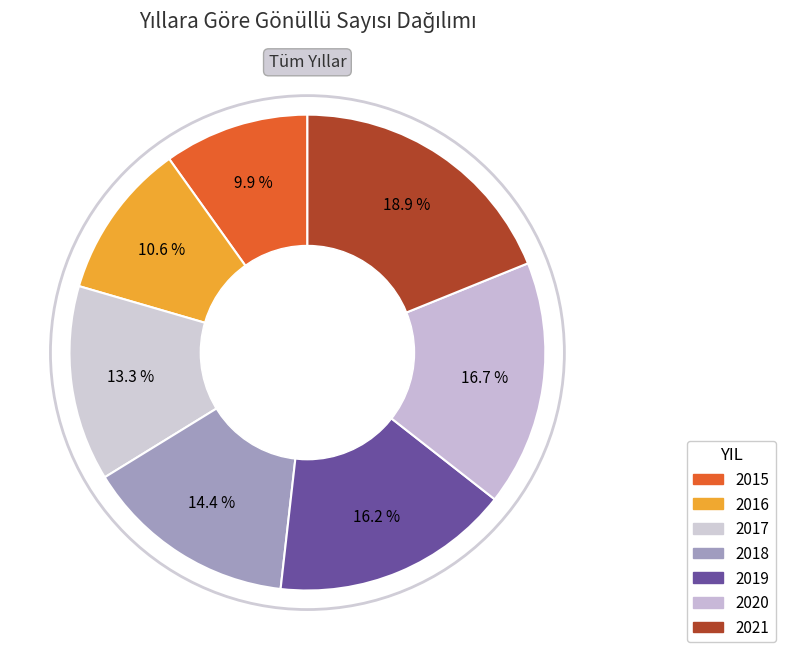

What is the total percentage of 2021 and 2020?

35.6%